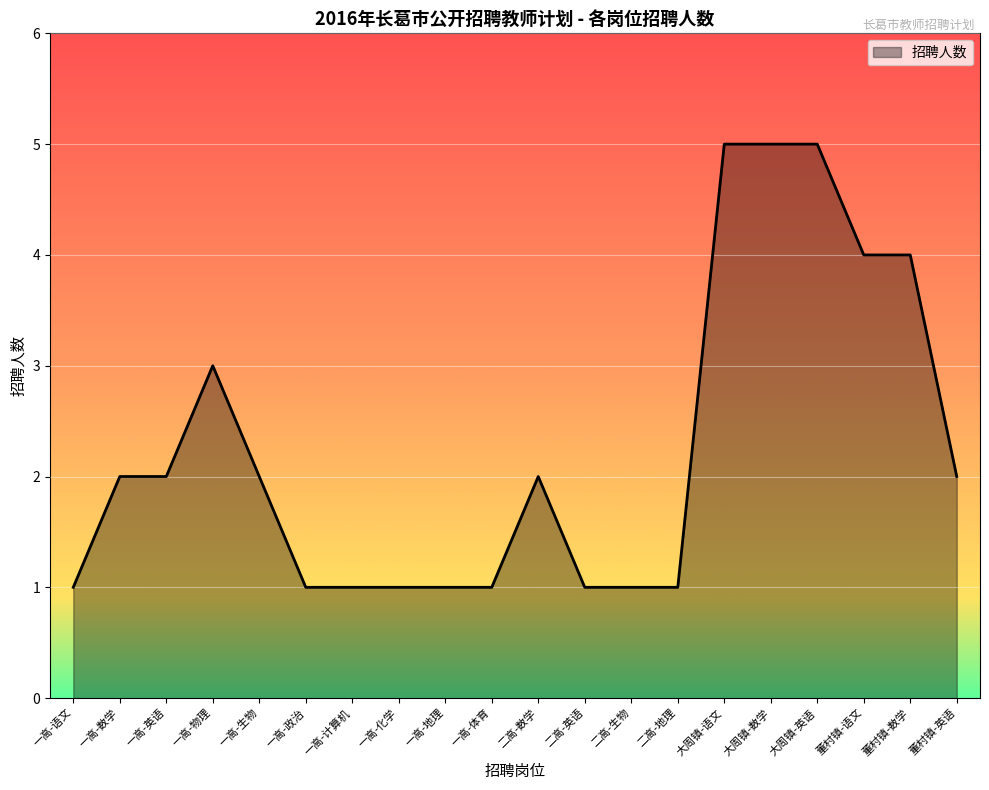

How many lines are shown in the chart?

1